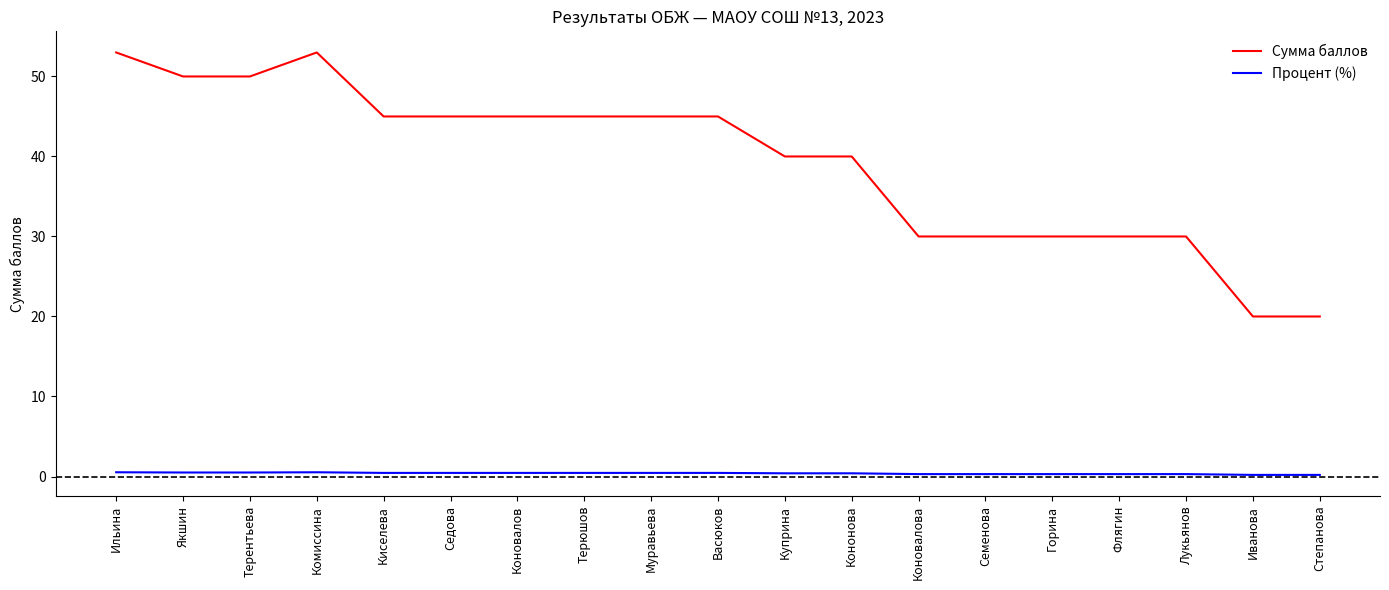

True or false: Процент (%) and Сумма баллов cross at least once.

False